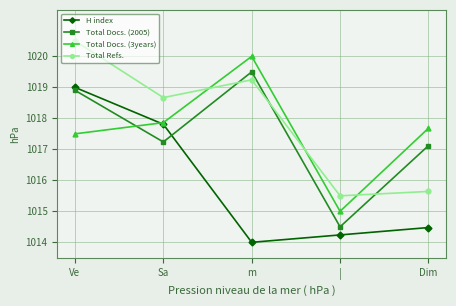

What is the label of the 2nd point from the right?

|